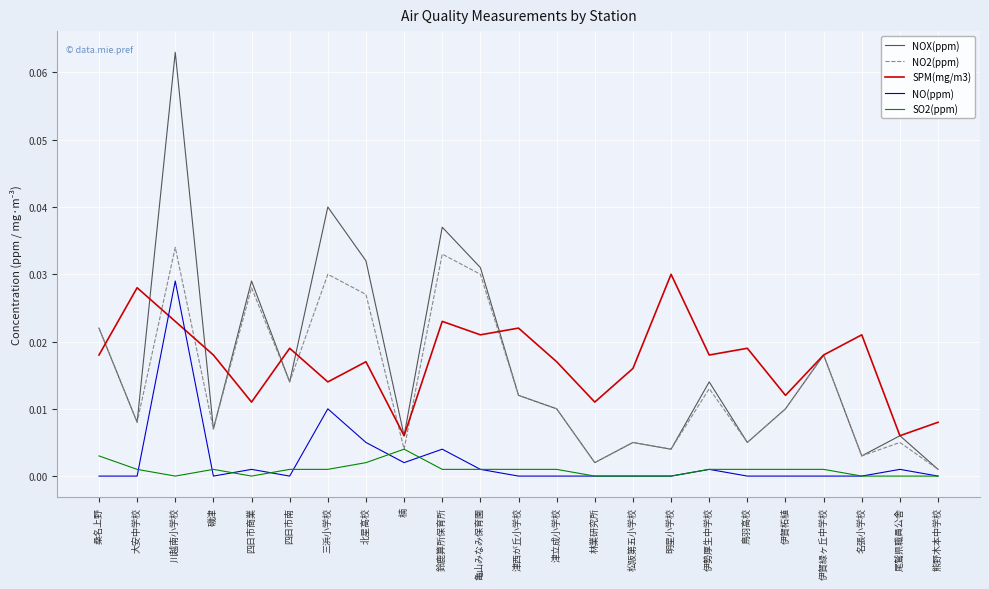

How many distinct data groups are displayed?

5